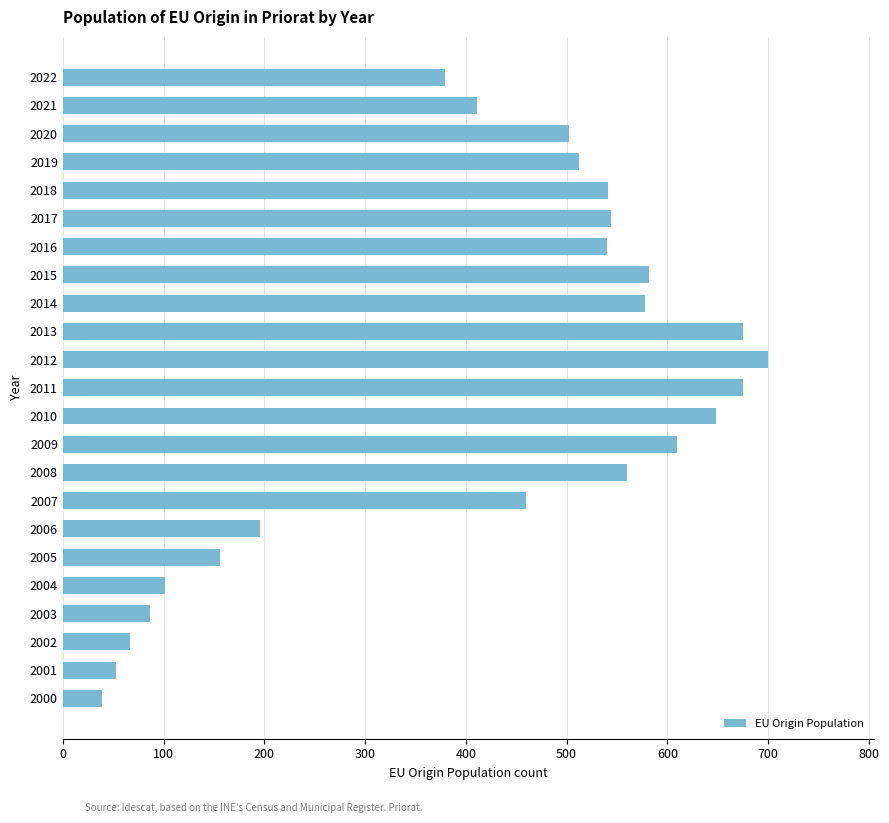

What is the maximum value shown in the chart?

700